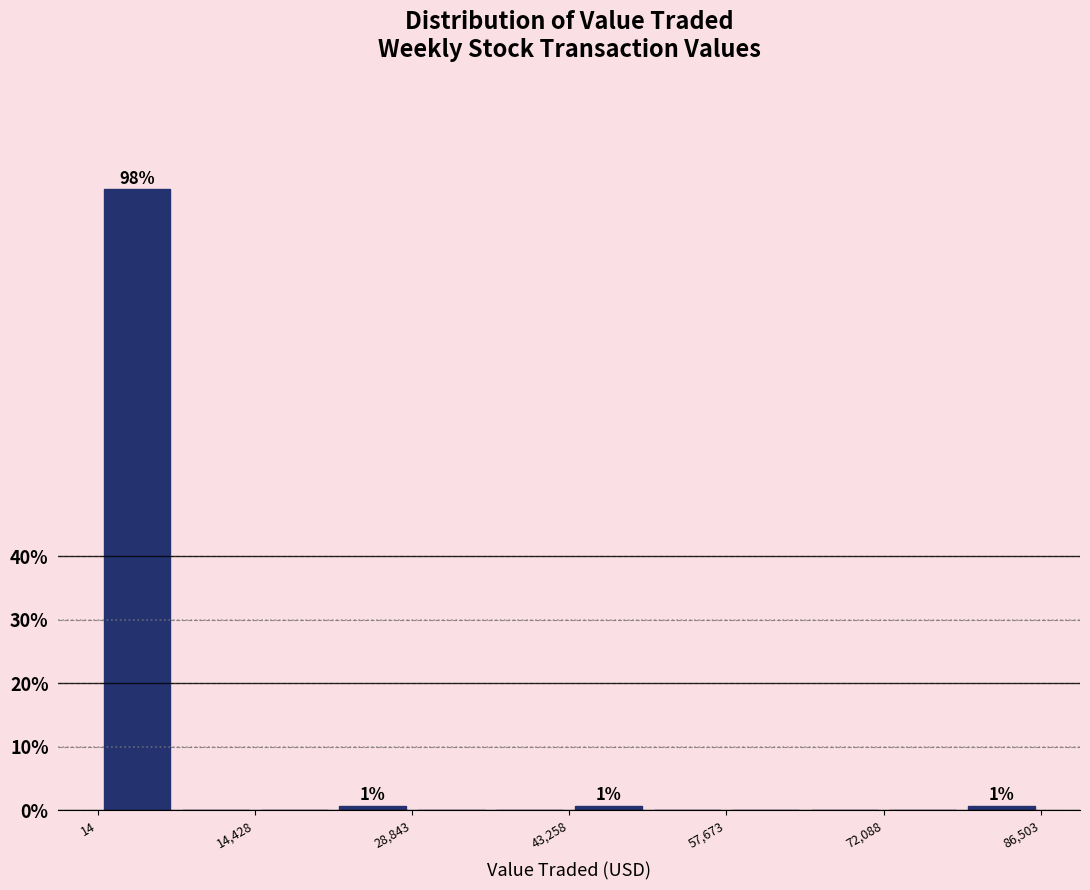

Read against the x-axis, roughly where is the centre of the tallest bar?

4000